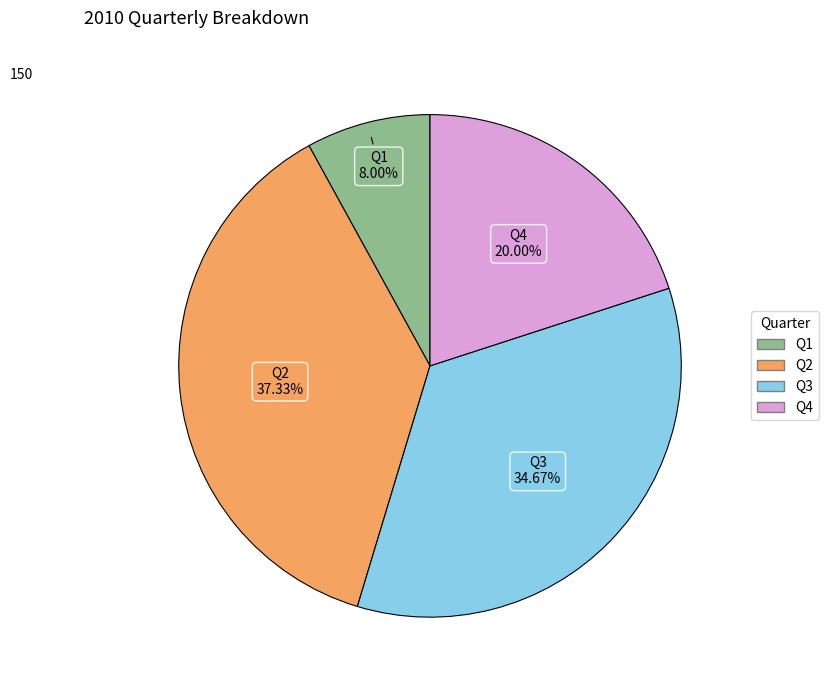

What percentage is the Q3 slice, to the nearest percent?

35%